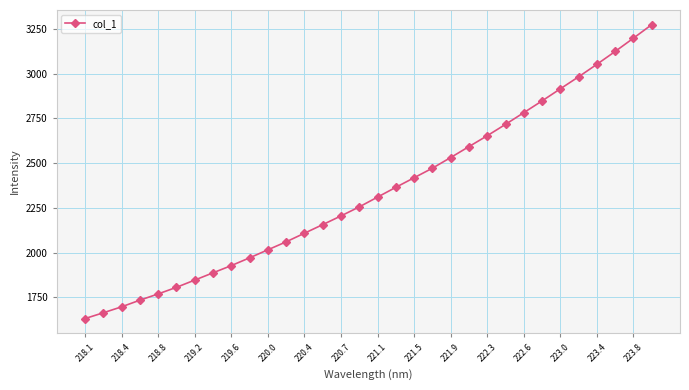

What is the average value?

2342.4